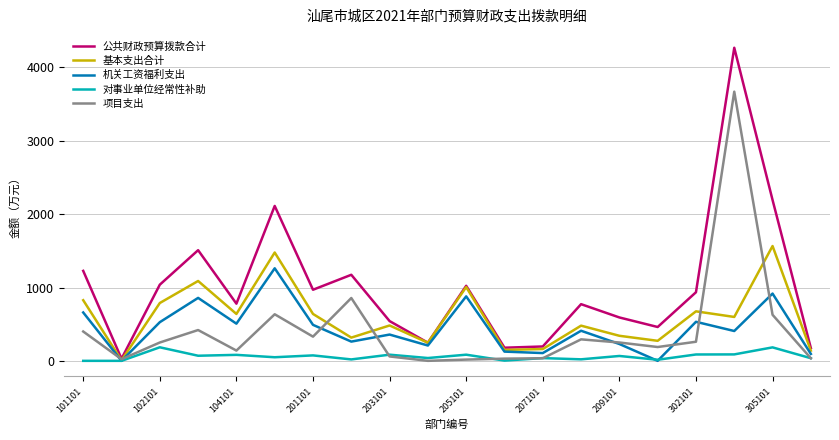

Which series has the largest range (max minus min)?

公共财政预算拨款合计